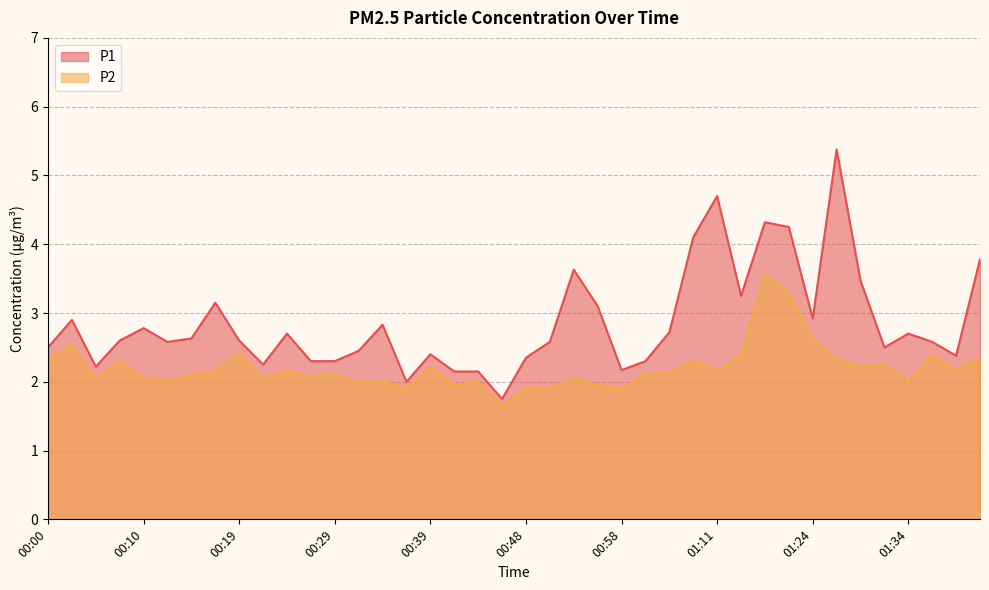

Does the chart display data point markers on the line(s)?

No